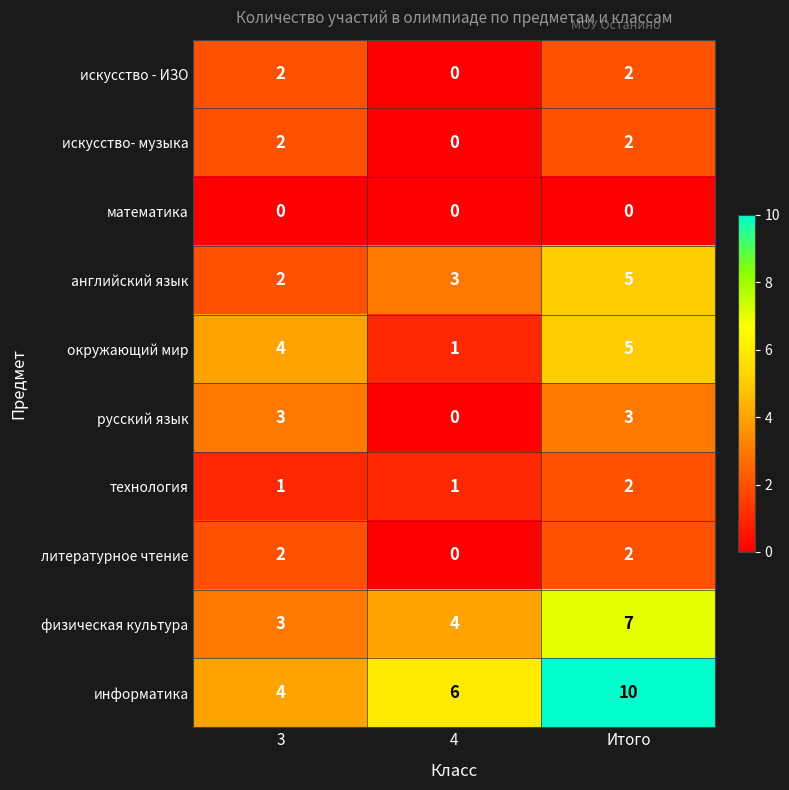

What is the total value across all series at 3?

23